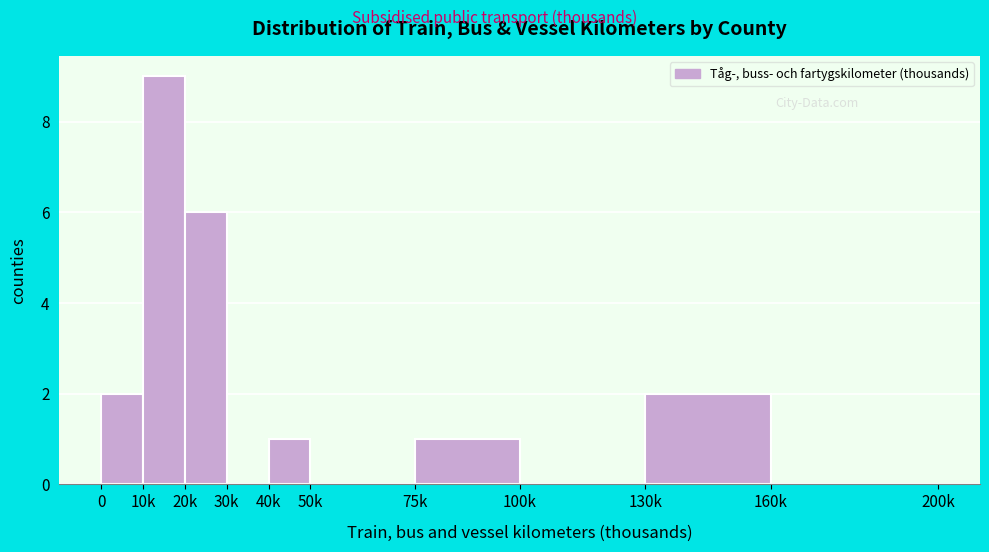

Reading left to right, what are all the values shown in this chart?

0=2	10k=9	20k=6	30k=0	40k=1	50k=0	75k=1	100k=0	130k=2	160k=0